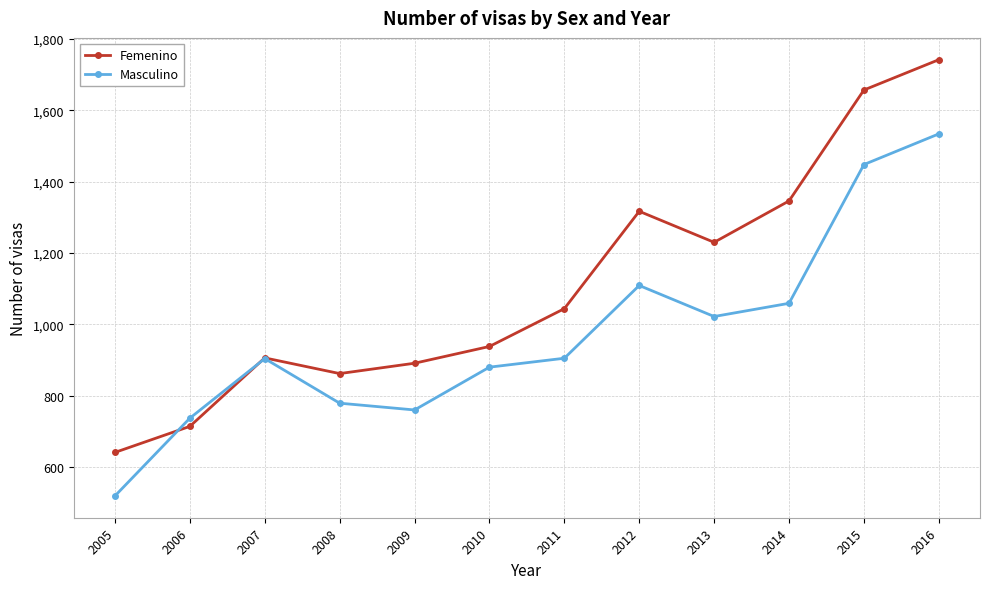

At which category does the chart reach its minimum across all series?

2005